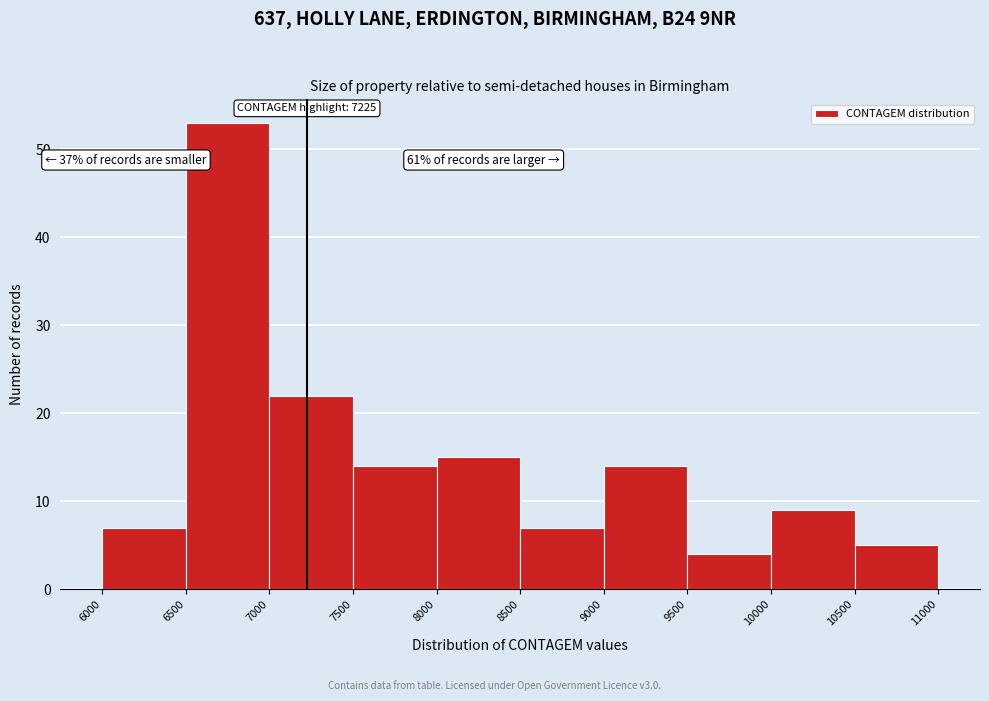

Which range on the x-axis has the tallest bar?

6500 to 7000